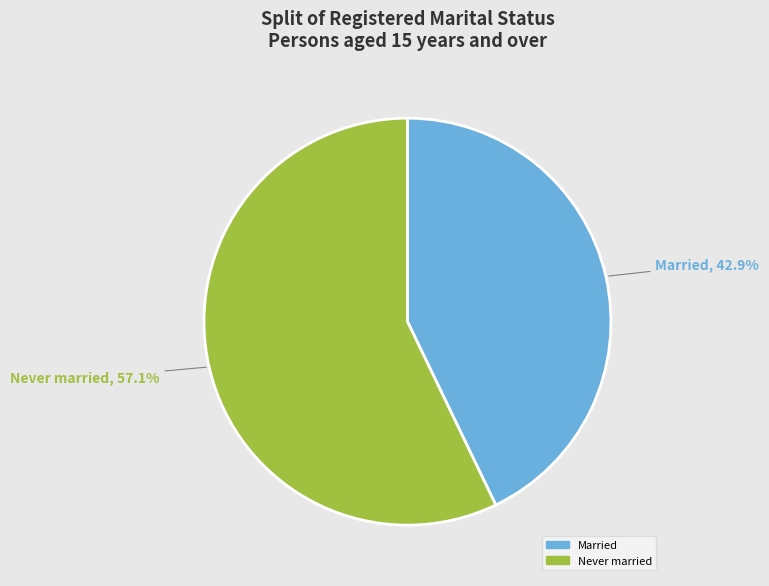

The Never married slice represents 45% of the pie. True or false?

False